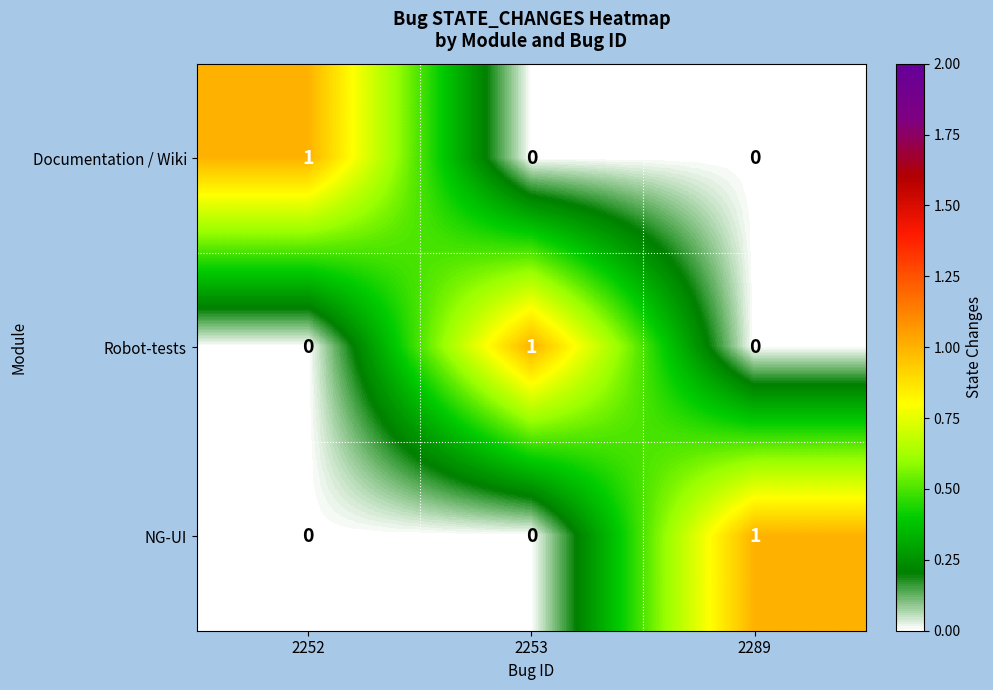

The Documentation / Wiki series shows 2 at 2252. True or false?

False